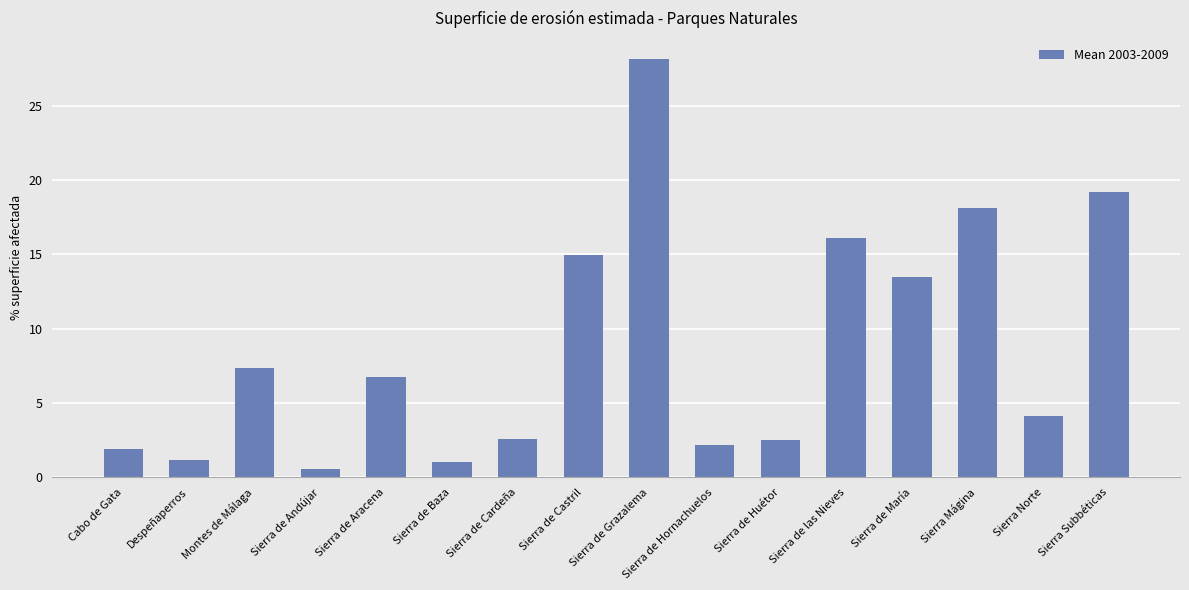

What is the difference between the values at Sierra de Andújar and Cabo de Gata?

1.4